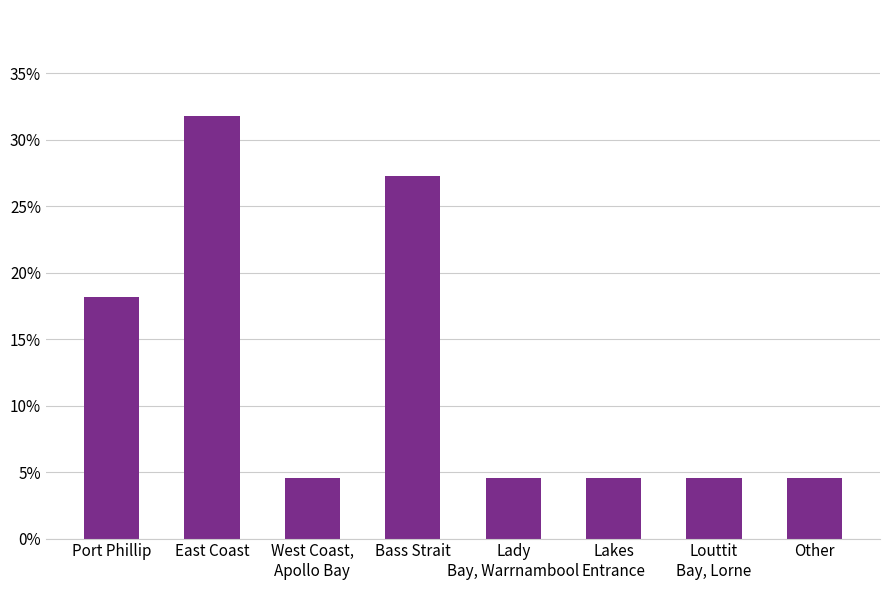

Between Lady
Bay, Warrnambool and Lakes
Entrance, which is larger?

Lady
Bay, Warrnambool